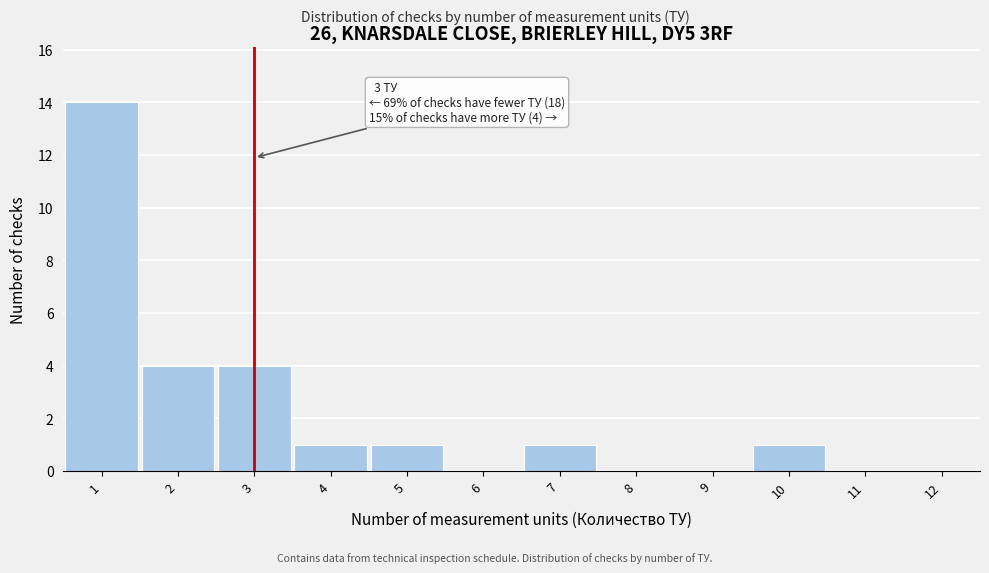

Over which range of the x-axis is the bar tallest?

0.5 to 1.5